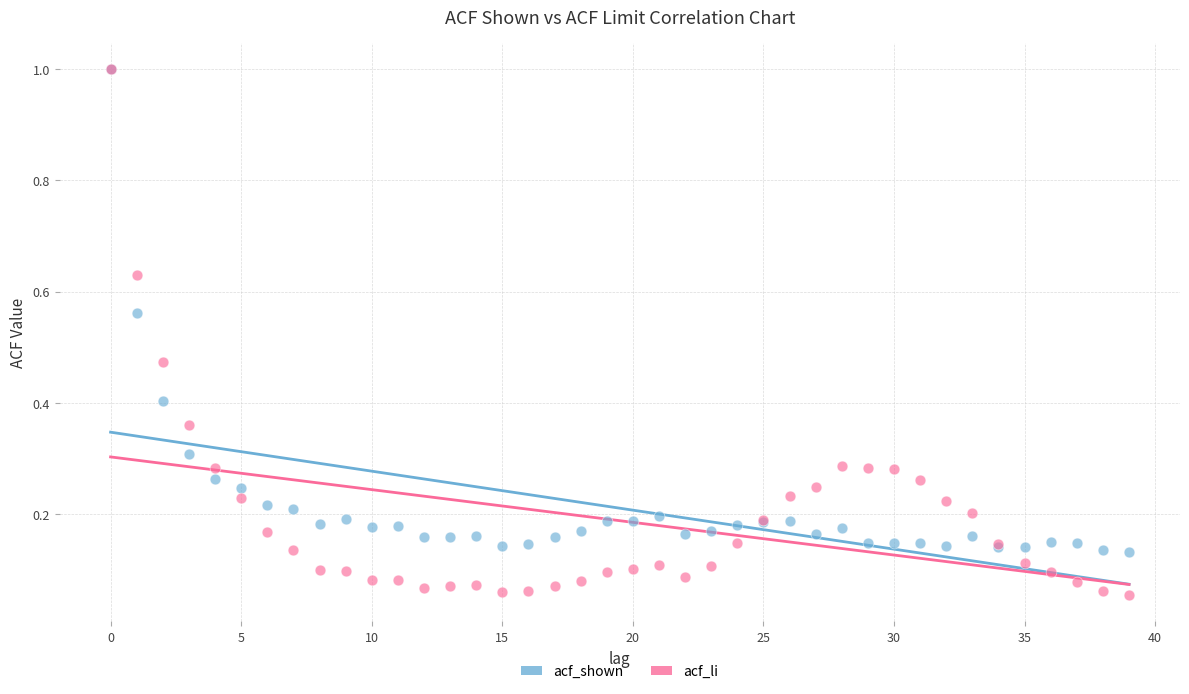

What are all the series names shown in the legend?

acf_shown, acf_li